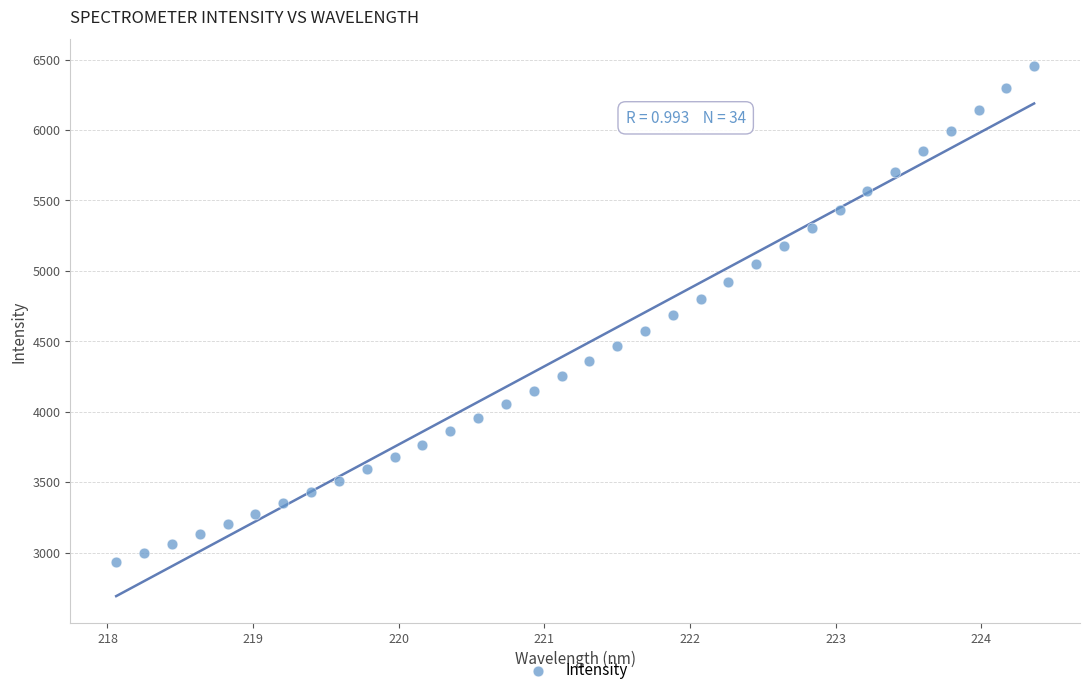

What is the range of X values (max minus min)?

6.3